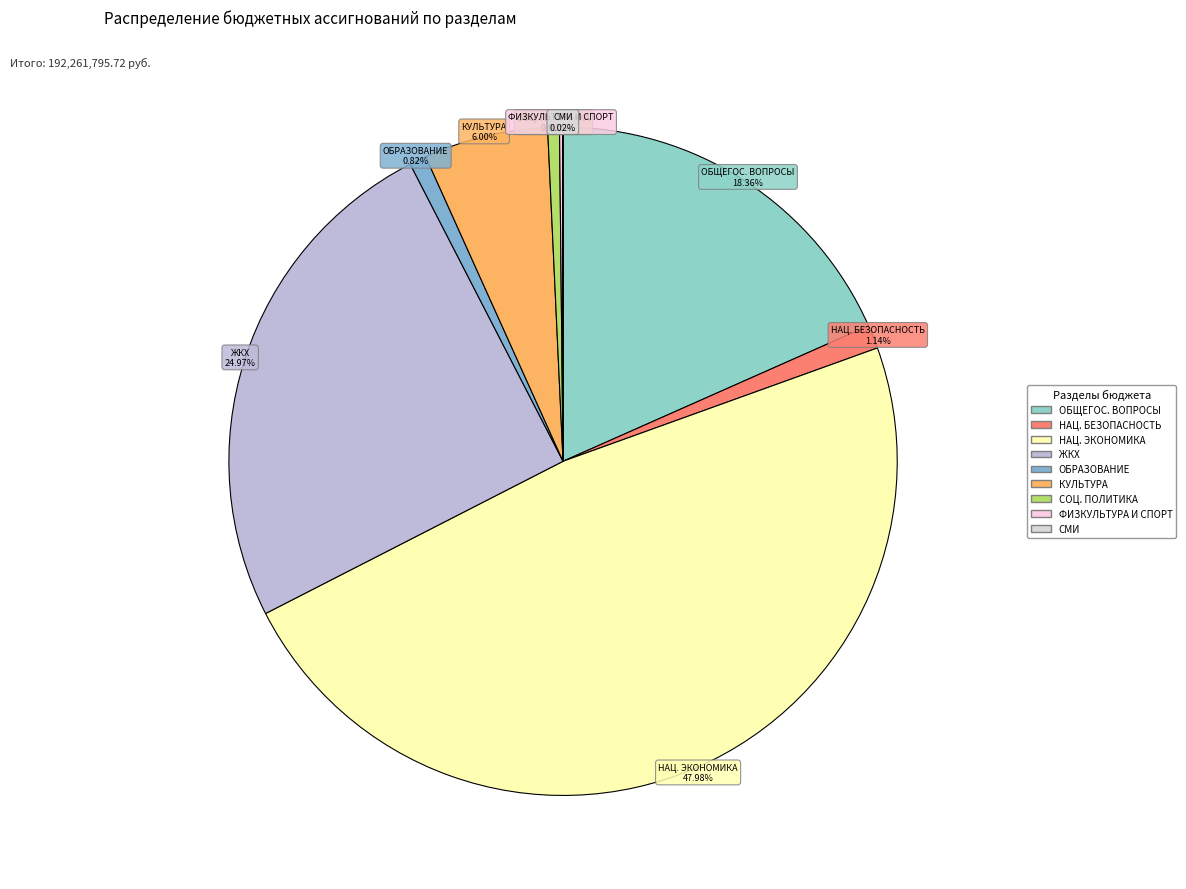

Rank the categories by value from lowest to highest.

СРЕДСТВА МАССОВОЙ ИНФОРМАЦИИ, ФИЗИЧЕСКАЯ КУЛЬТУРА И СПОРТ, СОЦИАЛЬНАЯ ПОЛИТИКА, ОБРАЗОВАНИЕ, НАЦИОНАЛЬНАЯ БЕЗОПАСНОСТЬ И ПРАВООХРАНИТЕЛЬНАЯ ДЕЯТЕЛЬНОСТЬ, КУЛЬТУРА, КИНЕМАТОГРАФИЯ, ОБЩЕГОСУДАРСТВЕННЫЕ ВОПРОСЫ, ЖИЛИЩНО-КОММУНАЛЬНОЕ ХОЗЯЙСТВО, НАЦИОНАЛЬНАЯ ЭКОНОМИКА